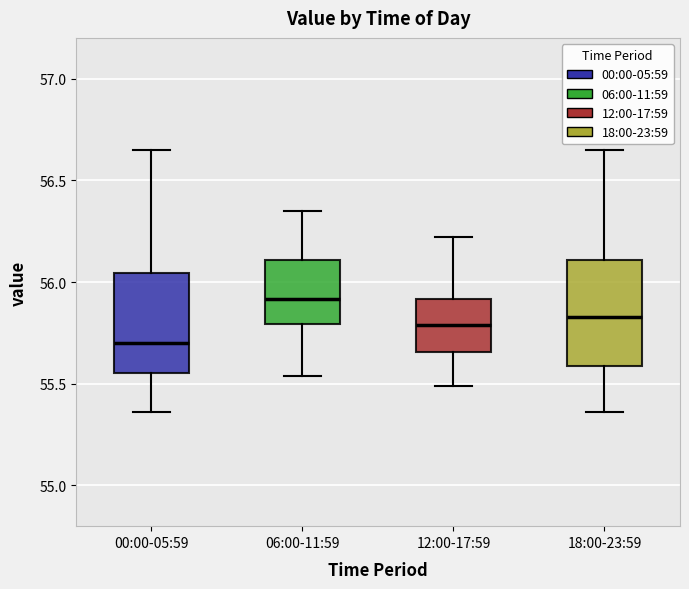

Which box's median line is the lowest?

00:00-05:59